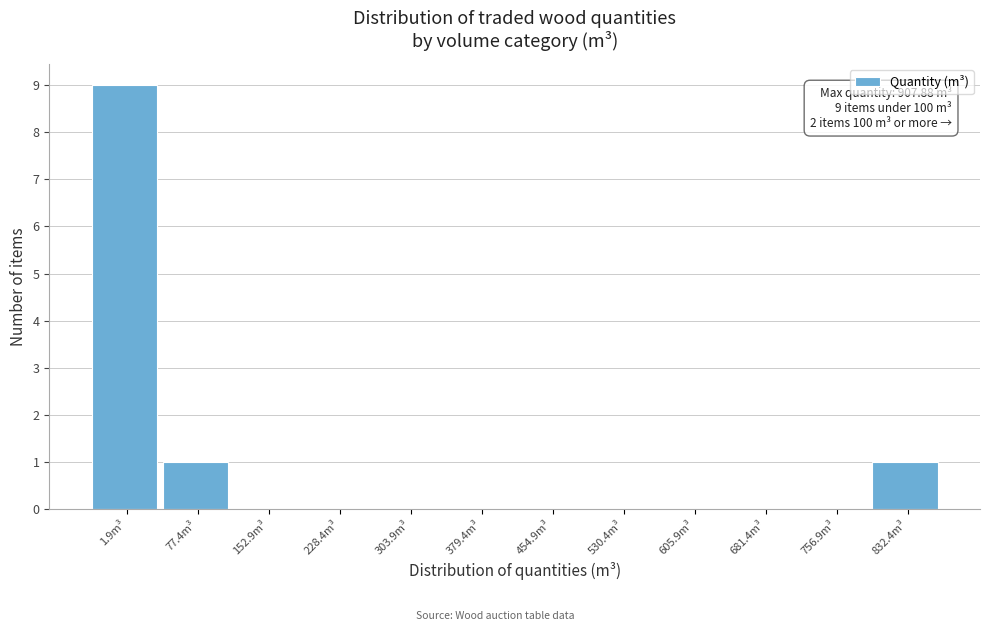

Reading right to left, extract all data points from this chart.

832.4m³=1	756.9m³=0	681.4m³=0	605.9m³=0	530.4m³=0	454.9m³=0	379.4m³=0	303.9m³=0	228.4m³=0	152.9m³=0	77.4m³=1	1.9m³=9